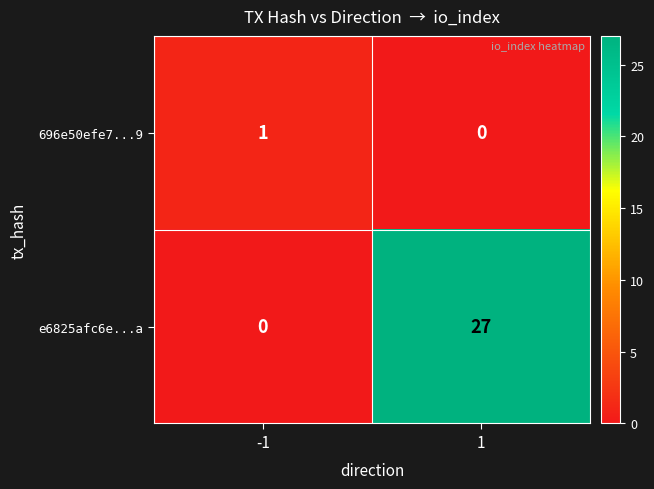

Which series has the largest total across all categories?

e6825afc6e...a